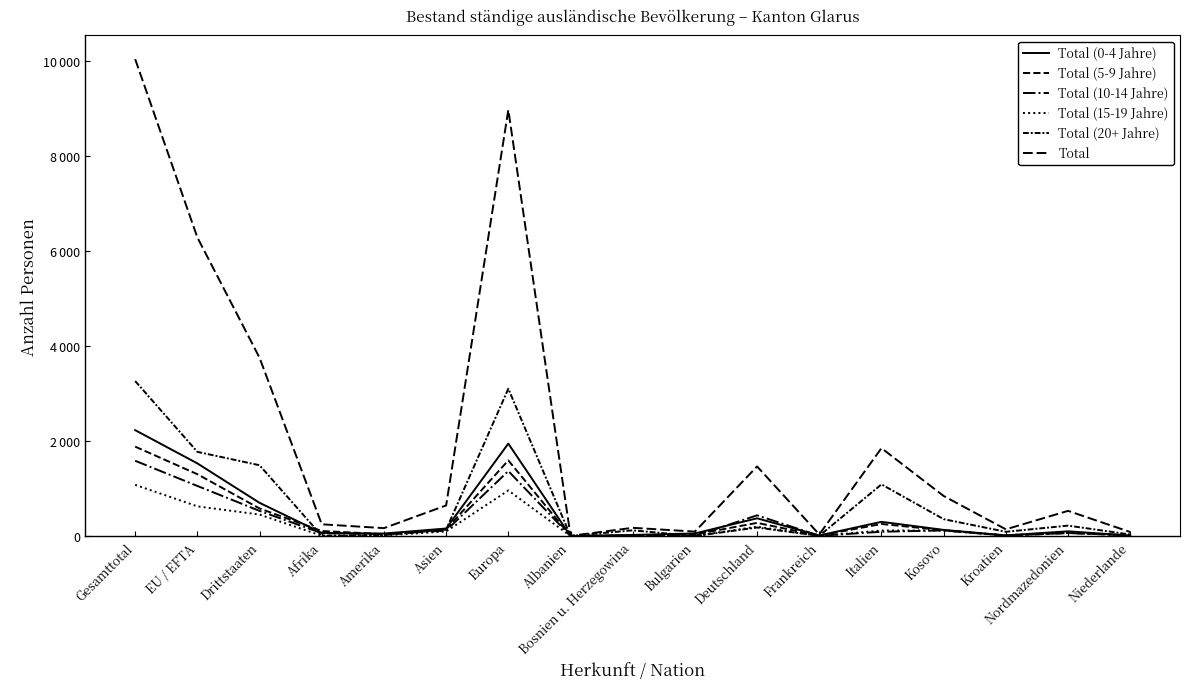

What is the label of the 17th point from the right?

Gesamttotal